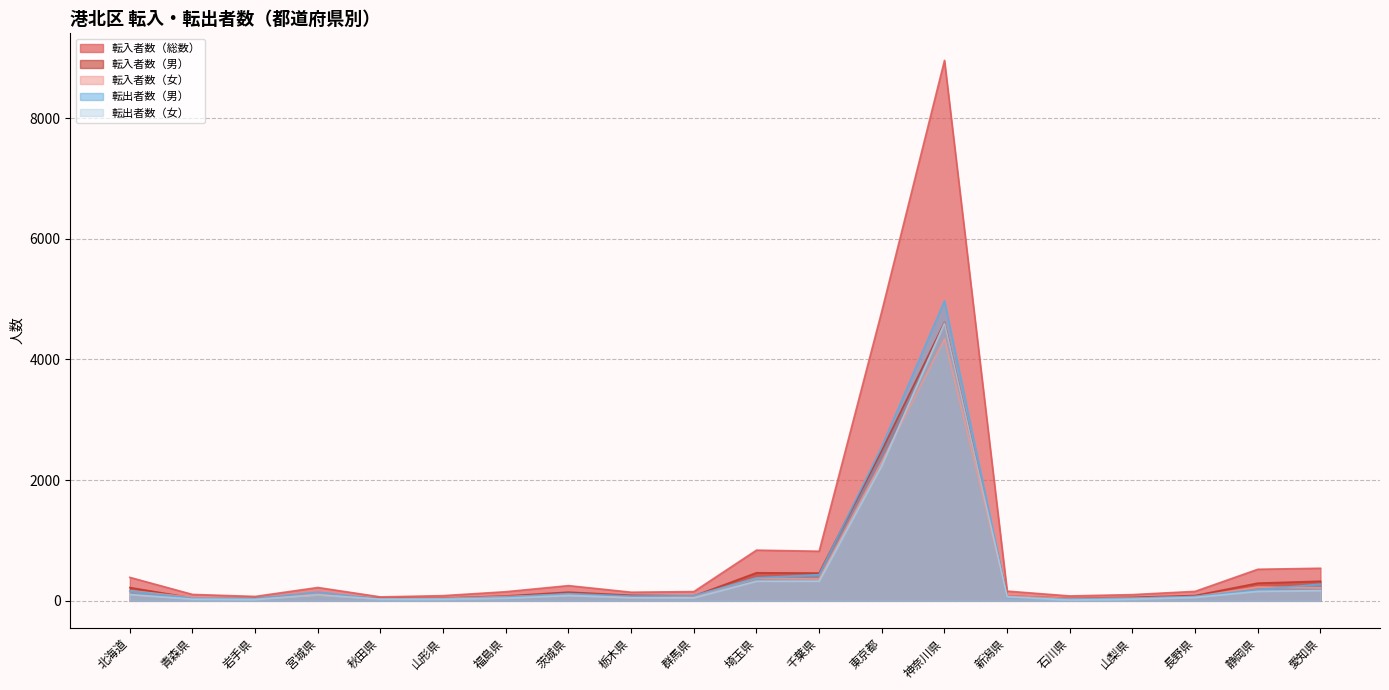

What is the difference between the maximum and minimum values in the 転入者数（総数） series?

8892